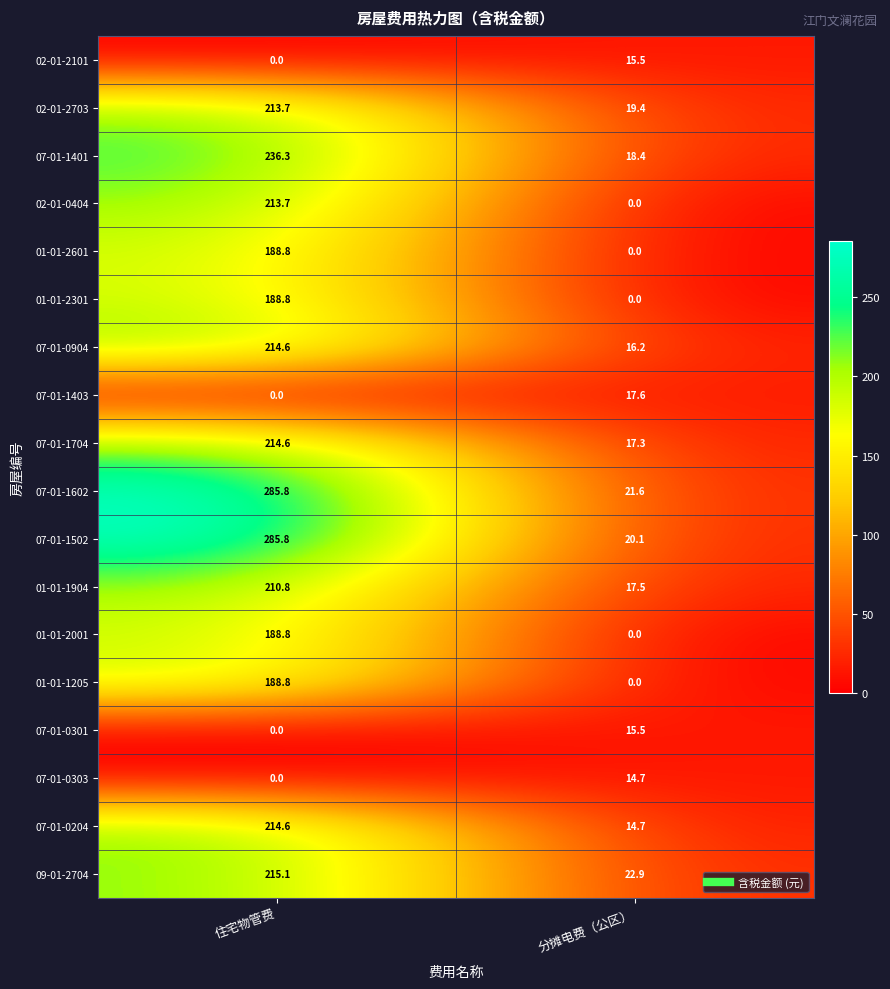

Count the number of categories in the chart.

2